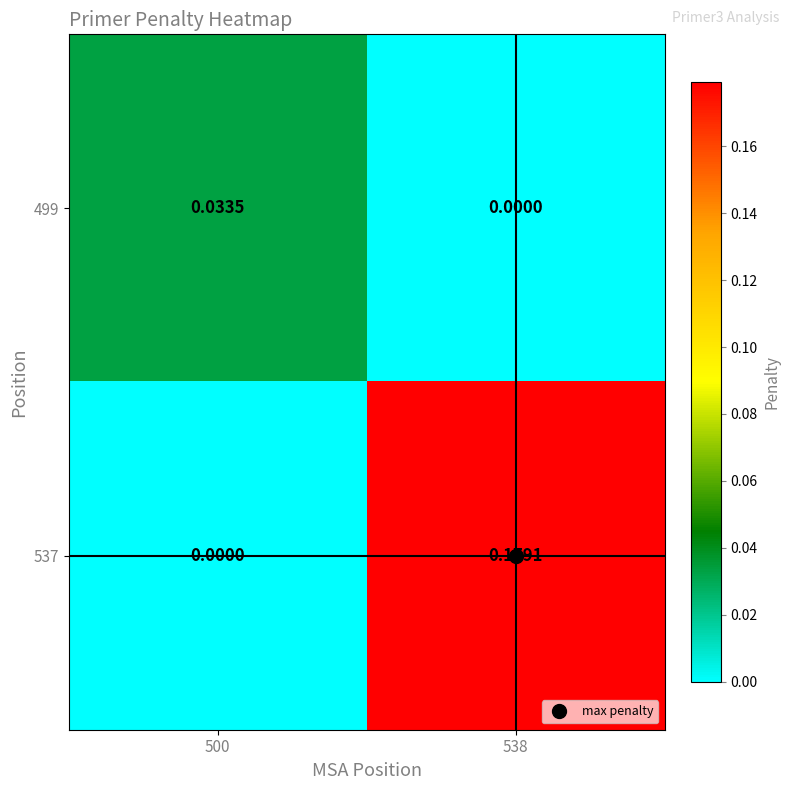

Between 500 and 538, which series saw the biggest shift?

537